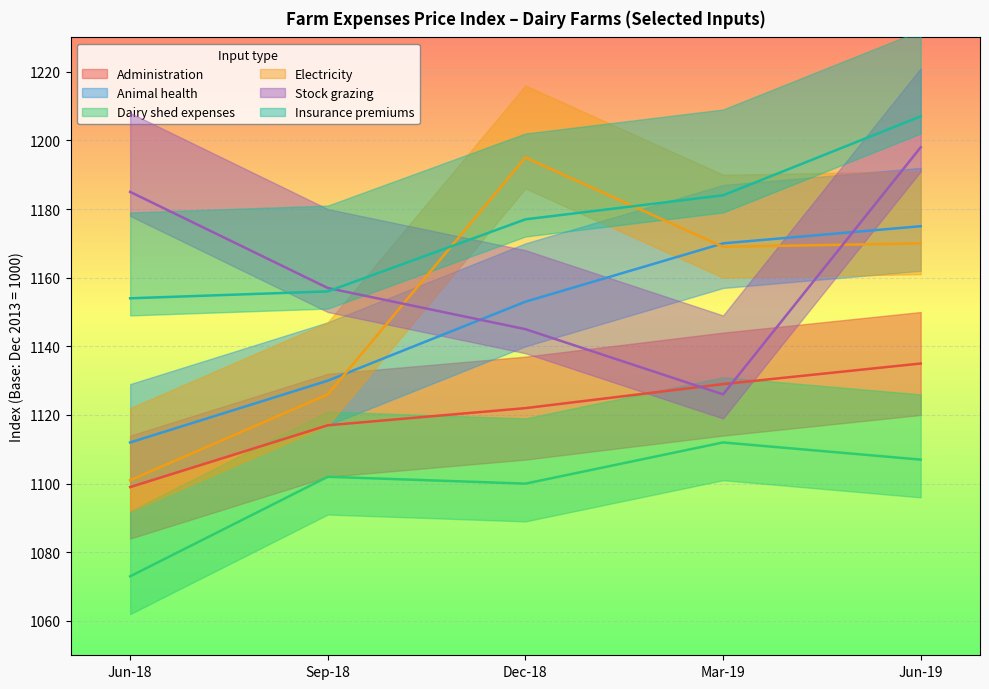

What is the minimum value for Animal health?

1112